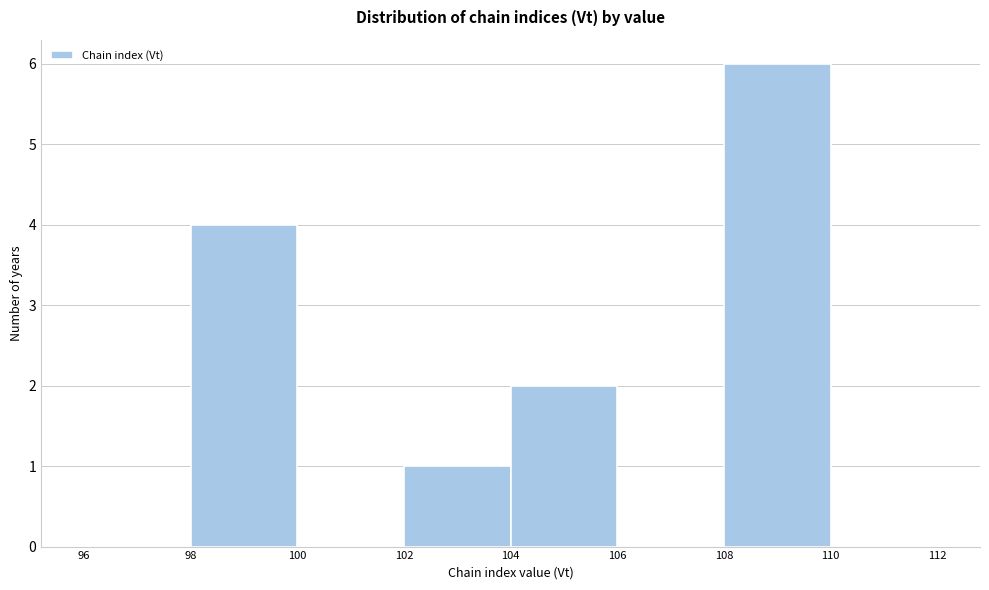

Reading left to right, transcribe this chart: for each bar, give the range it covers on the x-axis and its height. The values are not printed on the chart, so give them approximately, as read against the axis.

96 to 98: 0
98 to 100: 4
100 to 102: 0
102 to 104: 1
104 to 106: 2
106 to 108: 0
108 to 110: 6
110 to 112: 0